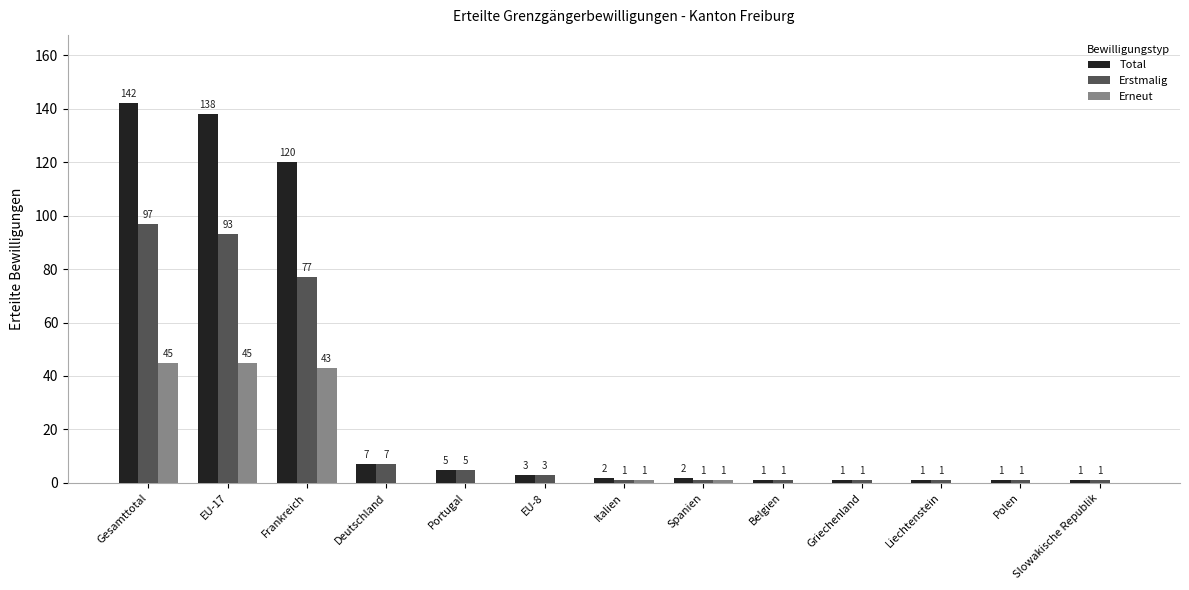

At which label is Total closest to 71?

Frankreich